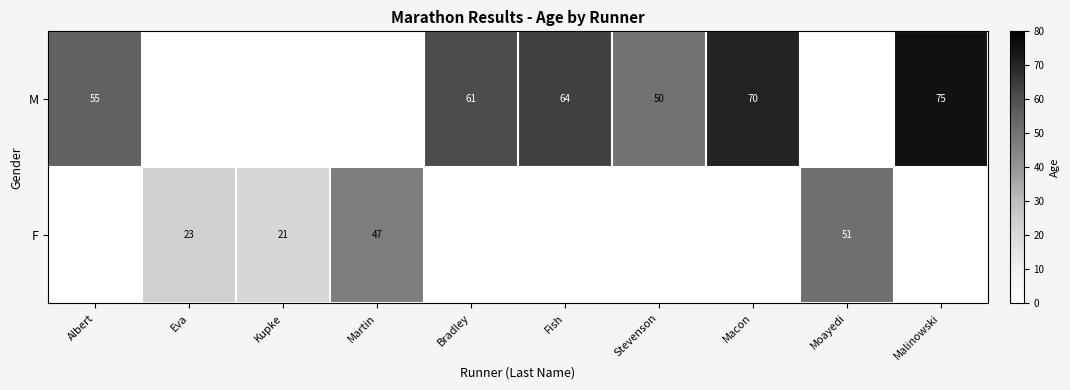

At which category does the chart reach its peak across all series?

Malinowski